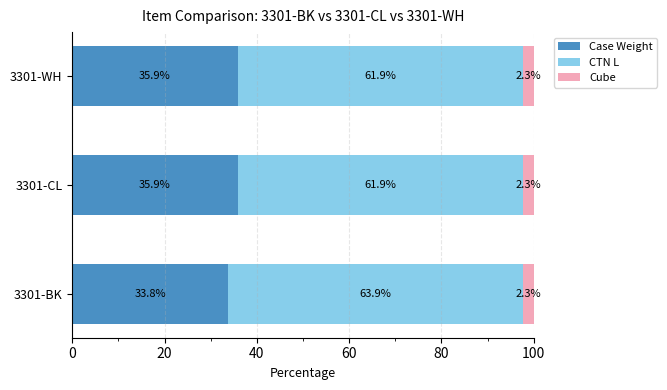

What is the minimum value for Case Weight?

33.8